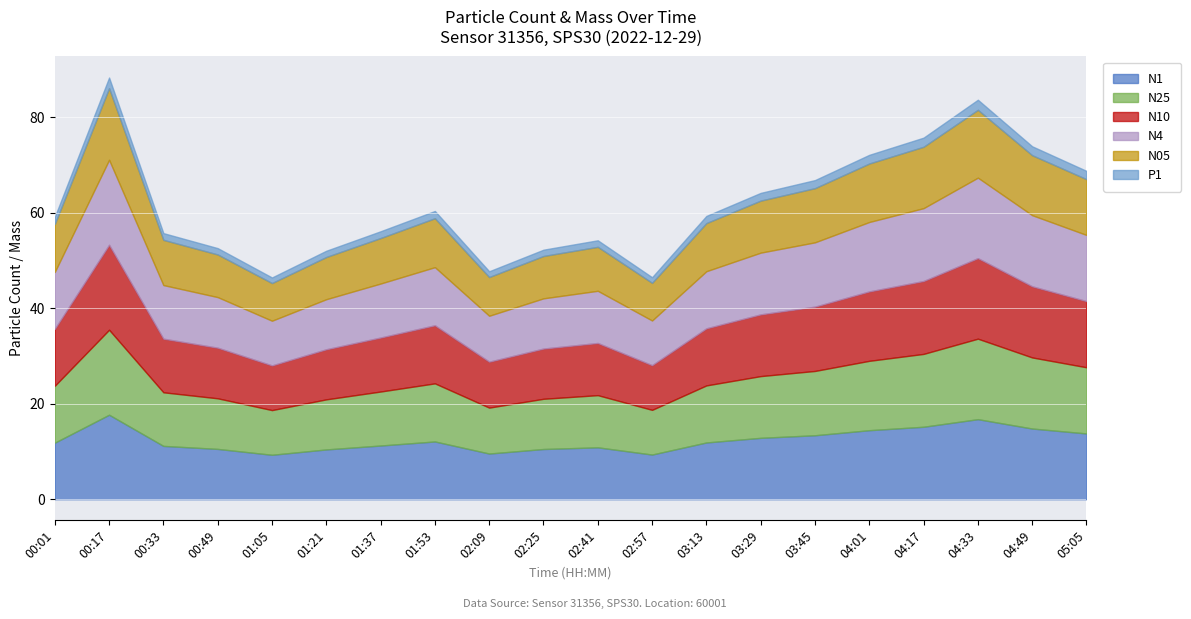

Reading right to left, extract all data points from this chart.

N1: 05:05=13.8	04:49=14.8	04:33=16.8	04:17=15.2	04:01=14.5	03:45=13.4	03:29=12.9	03:13=11.9	02:57=9.4	02:41=10.9	02:25=10.5	02:09=9.6	01:53=12.1	01:37=11.2	01:21=10.4	01:05=9.3	00:49=10.5	00:33=11.2	00:17=17.7	00:01=11.8
N25: 05:05=13.9	04:49=14.9	04:33=16.9	04:17=15.3	04:01=14.5	03:45=13.5	03:29=12.9	03:13=11.9	02:57=9.4	02:41=10.9	02:25=10.5	02:09=9.6	01:53=12.2	01:37=11.3	01:21=10.5	01:05=9.4	00:49=10.6	00:33=11.2	00:17=17.8	00:01=11.9
N10: 05:05=13.9	04:49=14.9	04:33=16.9	04:17=15.3	04:01=14.5	03:45=13.5	03:29=12.9	03:13=12.0	02:57=9.4	02:41=10.9	02:25=10.5	02:09=9.6	01:53=12.2	01:37=11.3	01:21=10.5	01:05=9.4	00:49=10.6	00:33=11.2	00:17=17.8	00:01=11.9
N4: 05:05=13.9	04:49=14.9	04:33=16.9	04:17=15.3	04:01=14.5	03:45=13.5	03:29=12.9	03:13=12.0	02:57=9.4	02:41=10.9	02:25=10.5	02:09=9.6	01:53=12.2	01:37=11.3	01:21=10.5	01:05=9.4	00:49=10.6	00:33=11.2	00:17=17.8	00:01=11.9
N05: 05:05=11.7	04:49=12.6	04:33=14.2	04:17=12.9	04:01=12.2	03:45=11.3	03:29=10.9	03:13=10.1	02:57=7.9	02:41=9.2	02:25=8.9	02:09=8.1	01:53=10.2	01:37=9.5	01:21=8.8	01:05=7.9	00:49=8.9	00:33=9.5	00:17=15.0	00:01=10.1
P1: 05:05=1.7	04:49=1.9	04:33=2.1	04:17=1.9	04:01=1.8	03:45=1.7	03:29=1.6	03:13=1.5	02:57=1.2	02:41=1.4	02:25=1.3	02:09=1.2	01:53=1.5	01:37=1.4	01:21=1.3	01:05=1.2	00:49=1.3	00:33=1.4	00:17=2.2	00:01=1.5